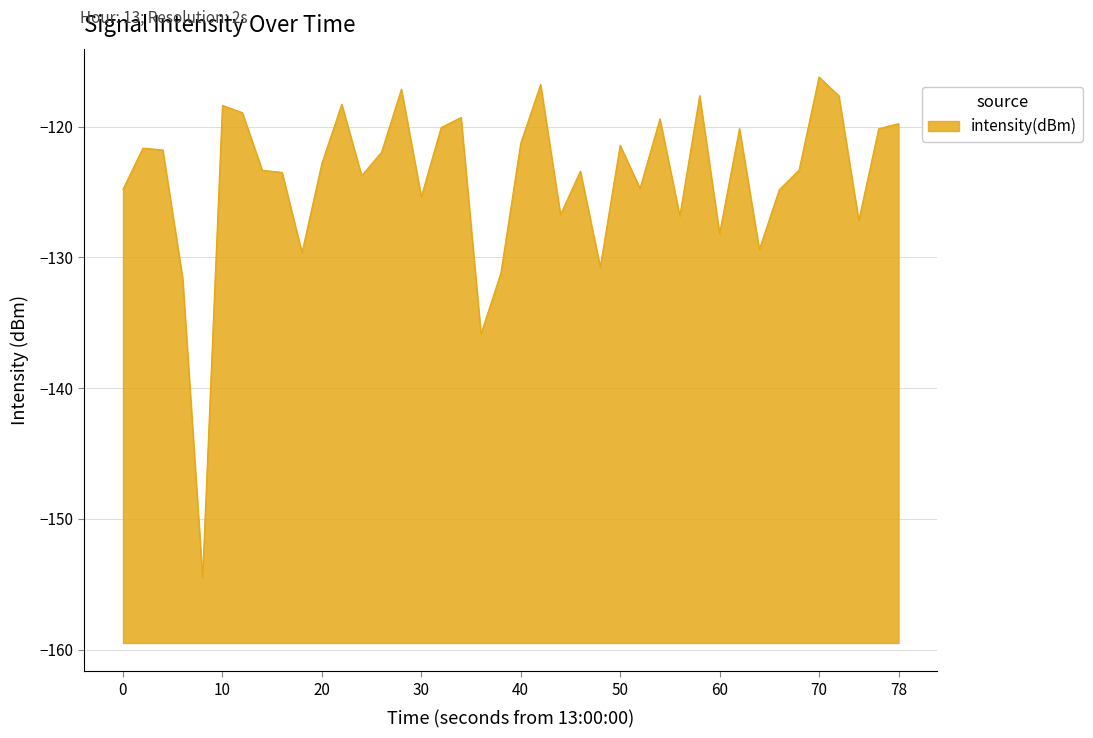

What is the value of the 30th point from the left?

-117.6